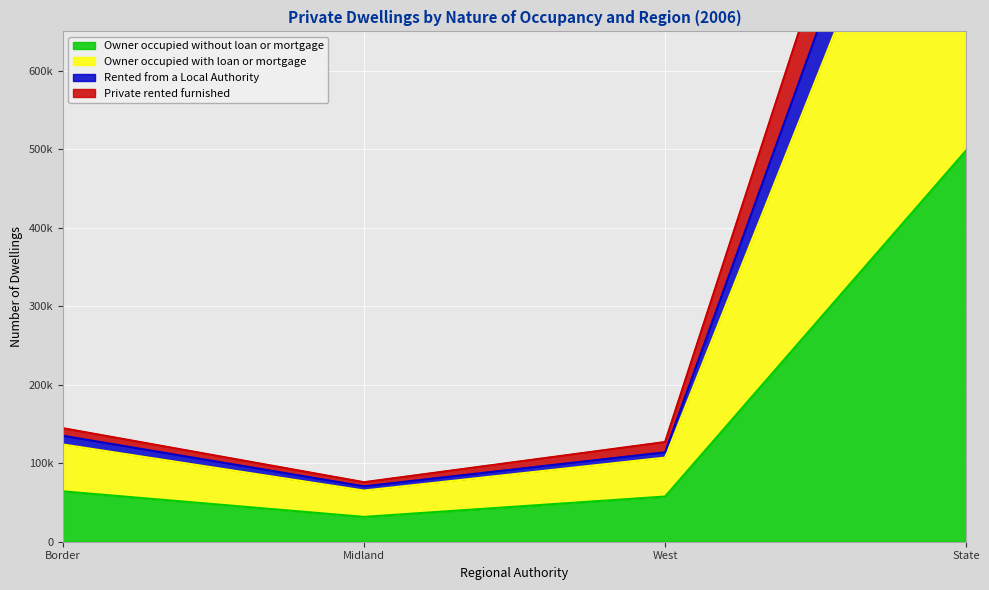

What is the average value of the Owner occupied without loan or mortgage series?

162950